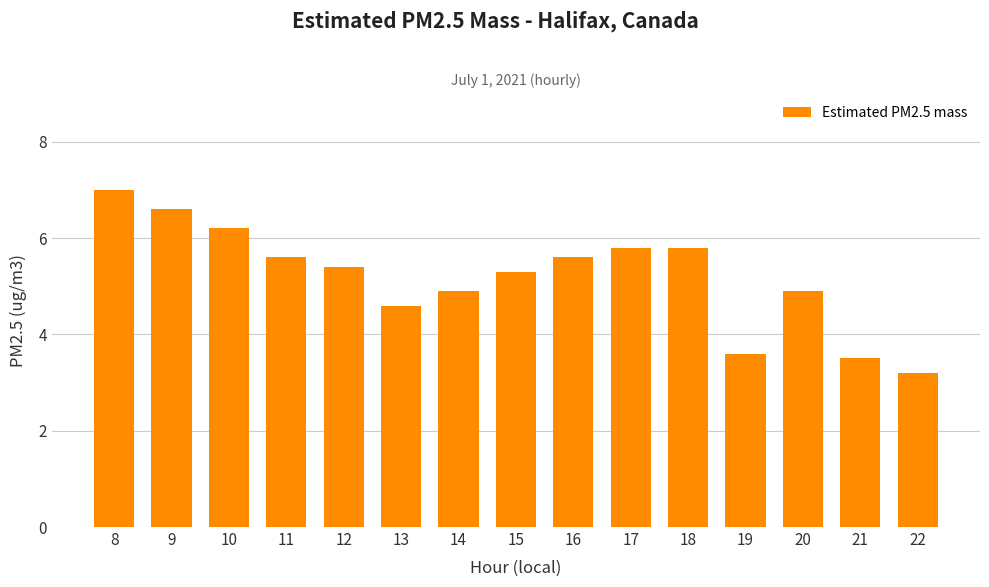

Which has a higher value, 17 or 13?

17